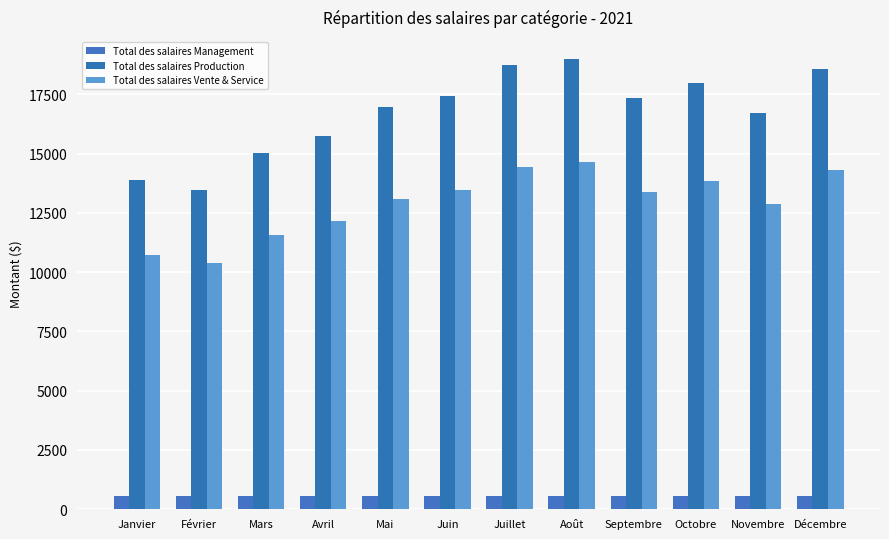

Between Juin and Août, which series saw the biggest shift?

Total des salaires Production